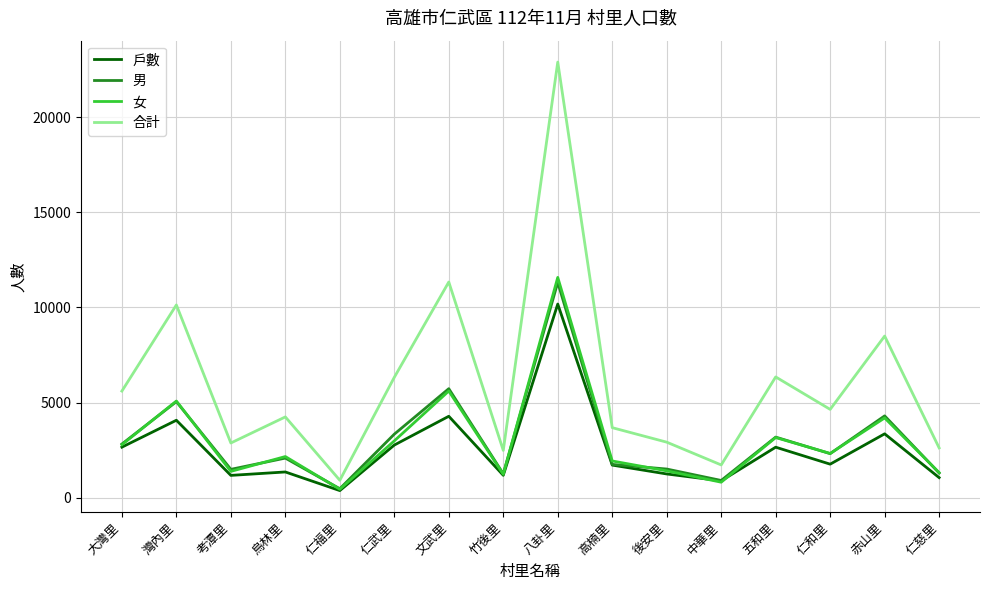

What is the spread (max minus min) of values at 竹後里?

1308